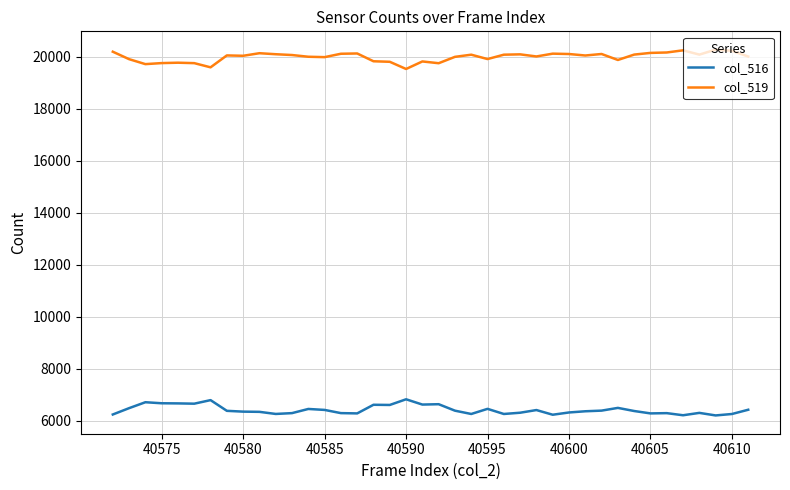

True or false: col_519 and col_516 intersect in this chart.

False